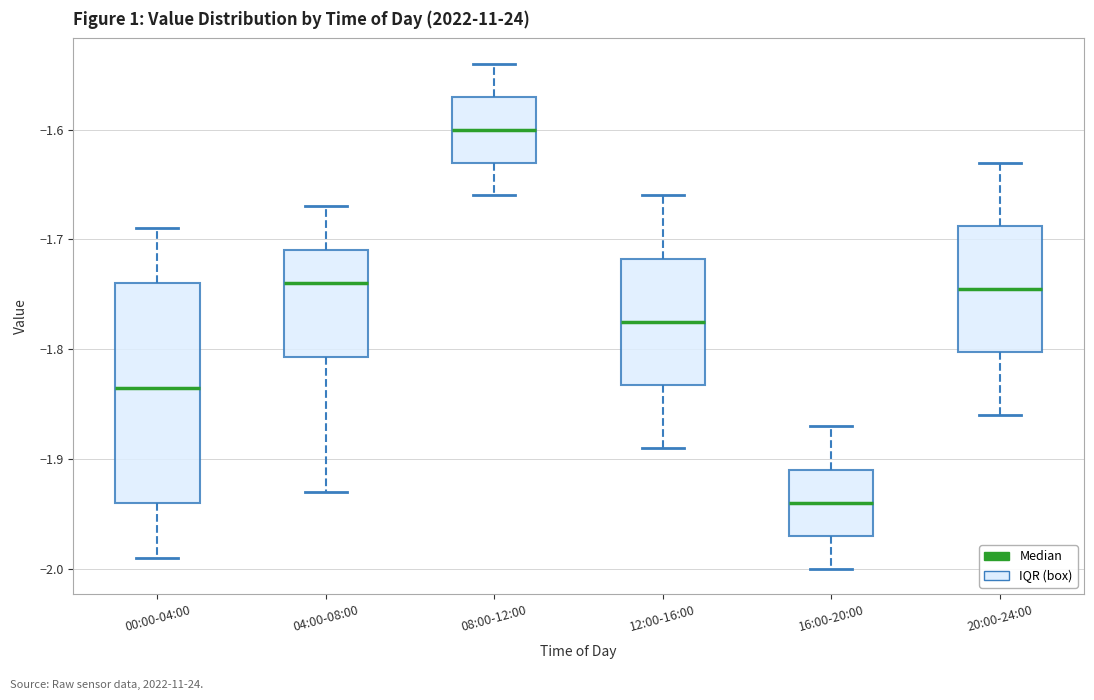

Reading left to right, transcribe this box plot: for each box, give where its median line is, the range the box spans, and where its two whiskers end, as read against the y-axis. The values are not printed on the chart, so give them approximately, as read against the axis.

00:00-04:00: median -1.83, box -1.94 to -1.74, whiskers -1.99 to -1.69
04:00-08:00: median -1.74, box -1.81 to -1.71, whiskers -1.93 to -1.67
08:00-12:00: median -1.60, box -1.63 to -1.57, whiskers -1.66 to -1.54
12:00-16:00: median -1.77, box -1.83 to -1.72, whiskers -1.89 to -1.66
16:00-20:00: median -1.94, box -1.97 to -1.91, whiskers -2.00 to -1.87
20:00-24:00: median -1.74, box -1.80 to -1.69, whiskers -1.86 to -1.63